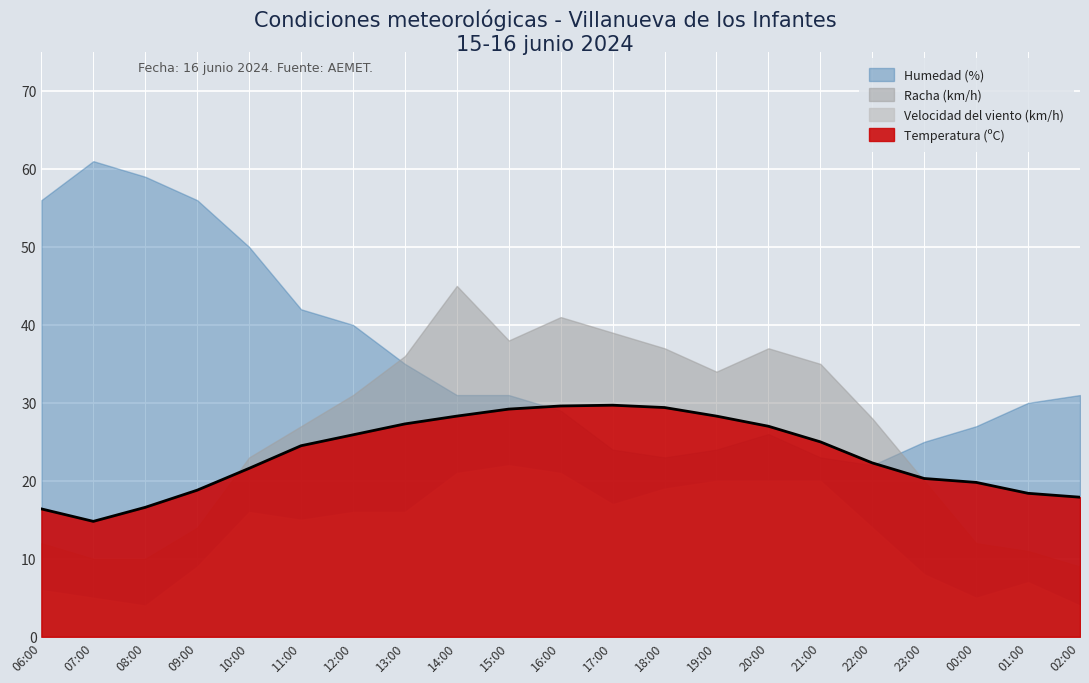

The value of Humedad (%) at 21:00 is 35.5. True or false?

False